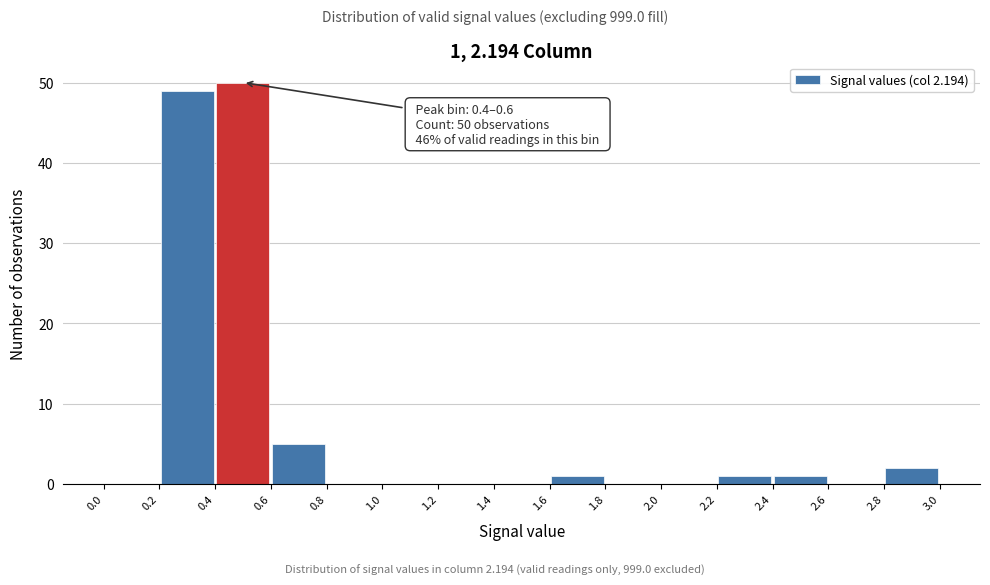

Over which range of the x-axis is the bar tallest?

0.4 to 0.6